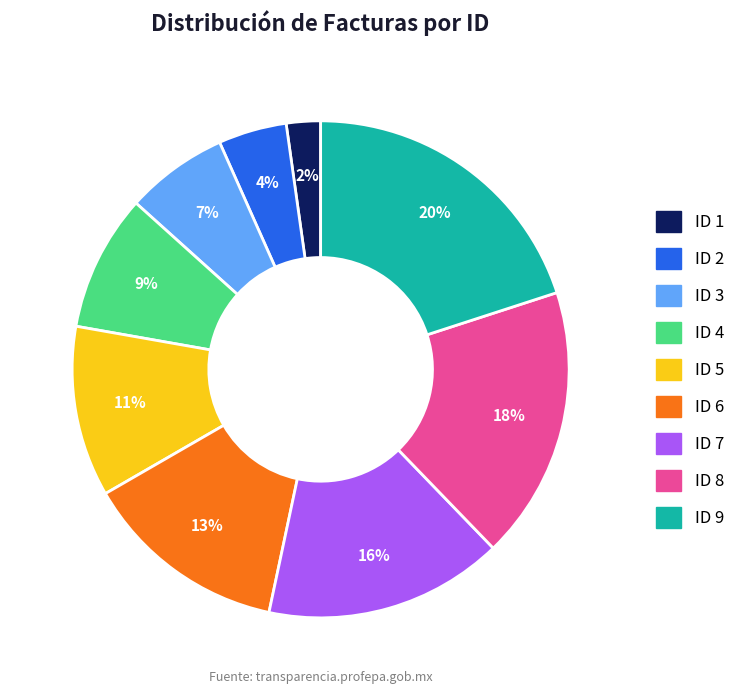

Which category has the smallest portion of the pie?

ID 1